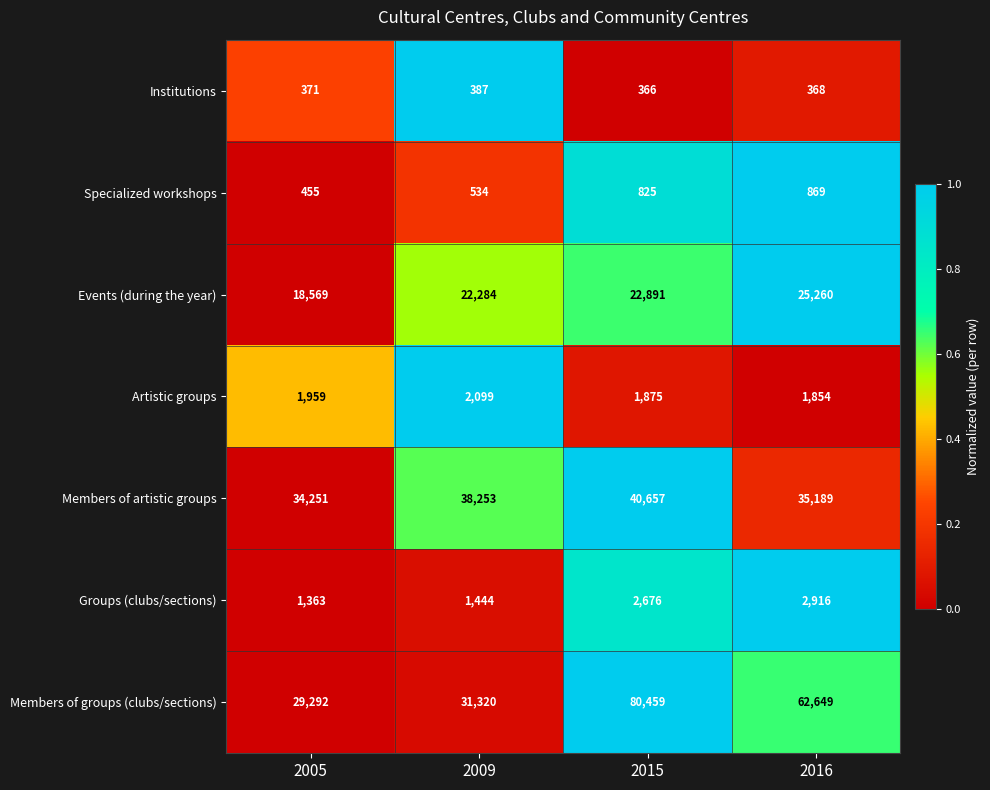

The Institutions series shows 164 at 2009. True or false?

False